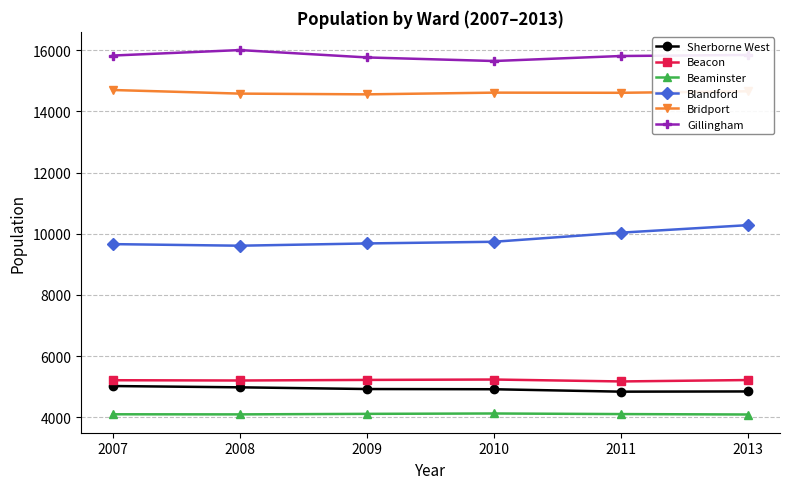

Count the number of categories in the chart.

6